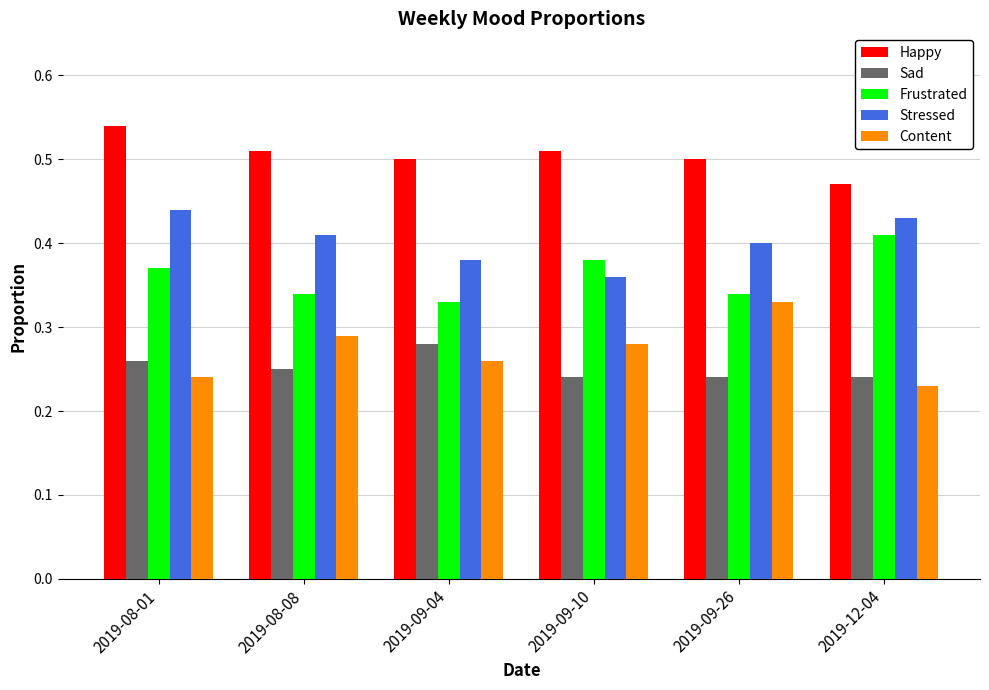

Which category has the highest value across all series?

2019-08-01